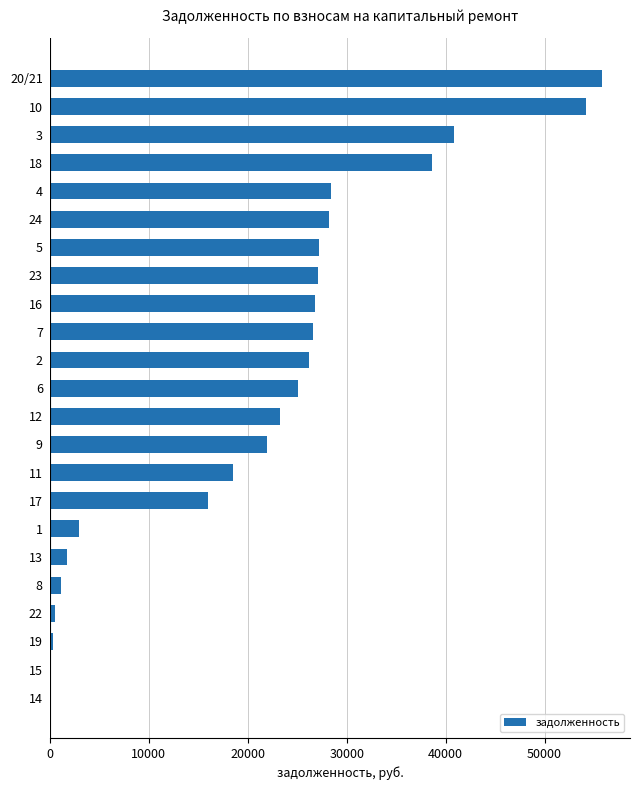

What is the change in value from 3 to 5?

-13655.5